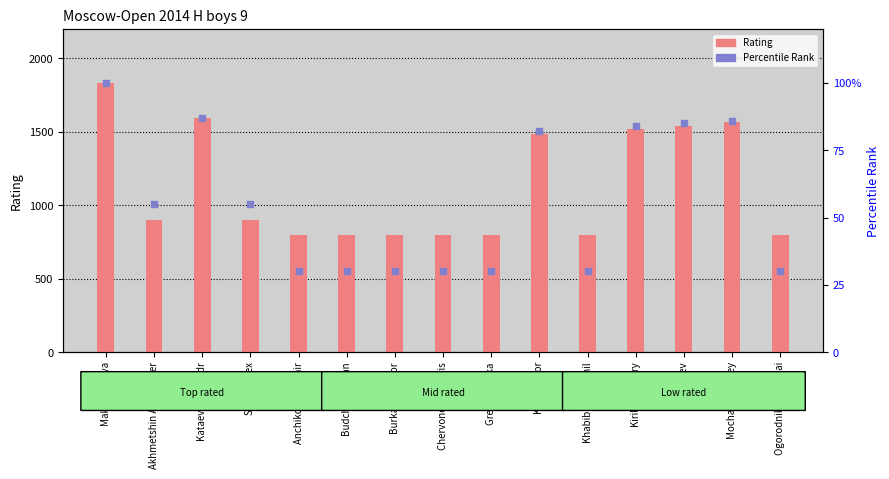

At how many categories does at least one series exceed 760?

15